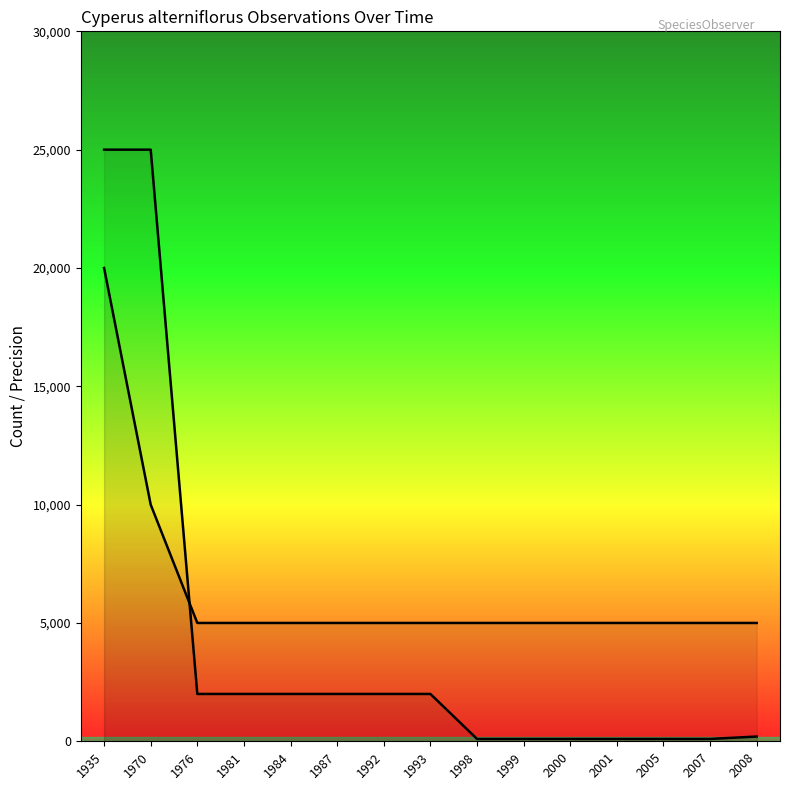

The value of LocationPrecision (mean) at 1998 is 100. True or false?

True